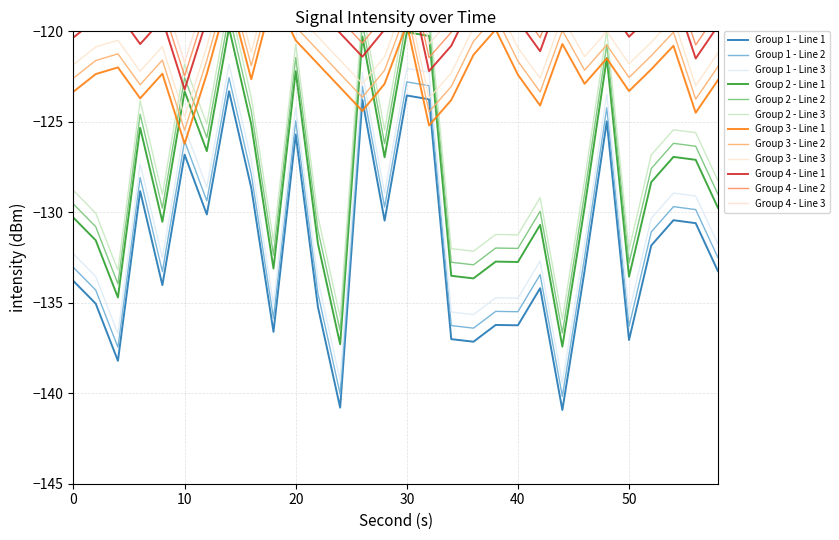

What is the minimum value for Group 1 - Line 1?

-140.9